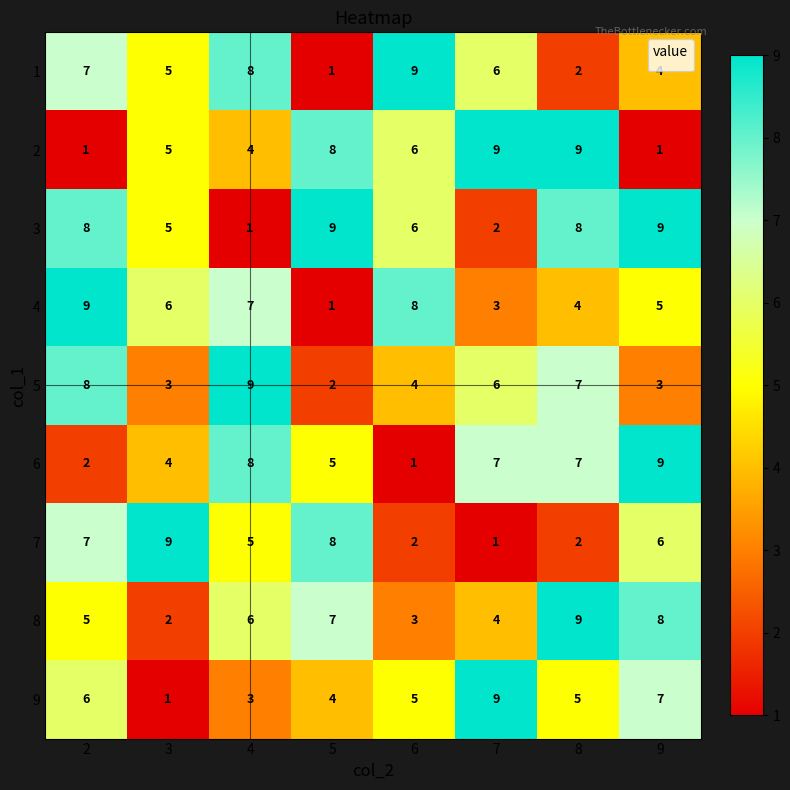

The 3 series shows 6 at 6. True or false?

True